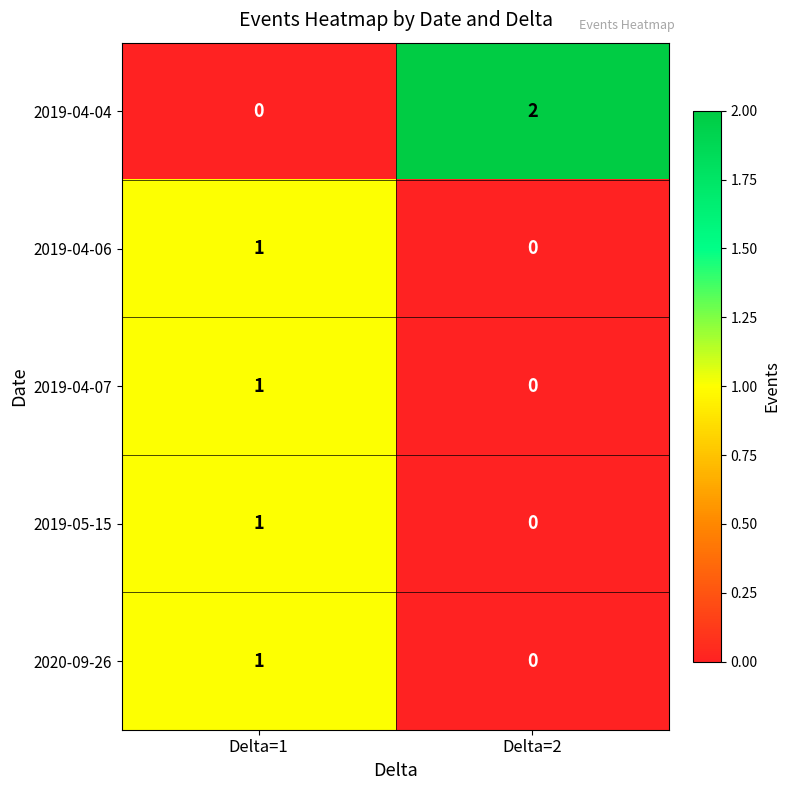

Count the number of categories in the chart.

2